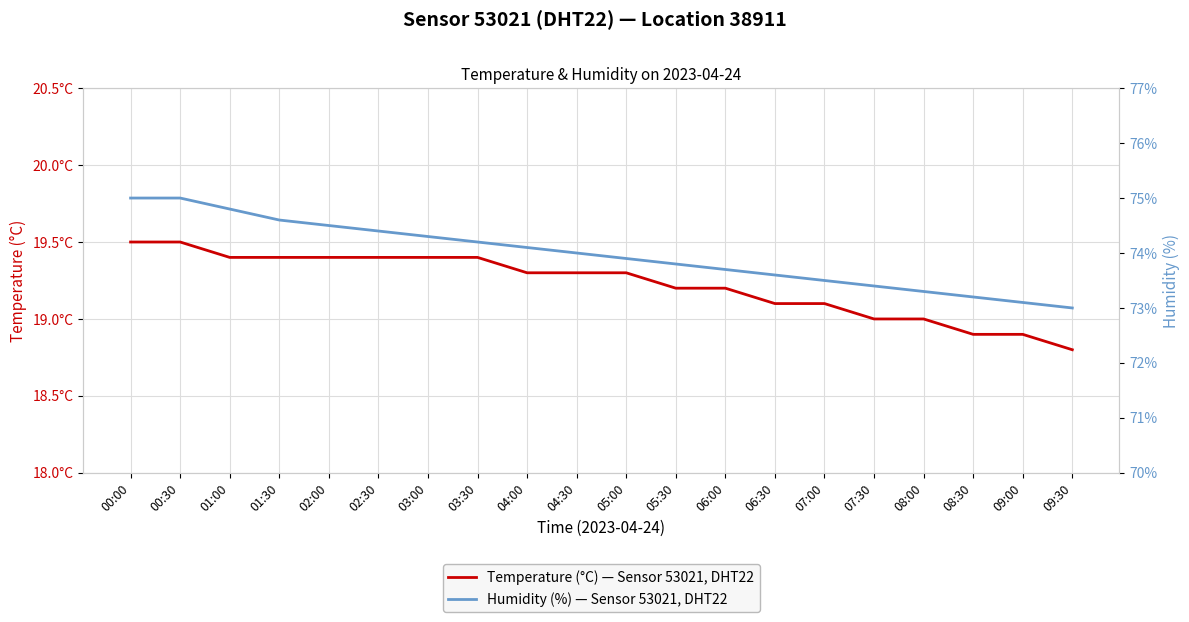

Which has a higher value, 02:30 or 07:00?

02:30